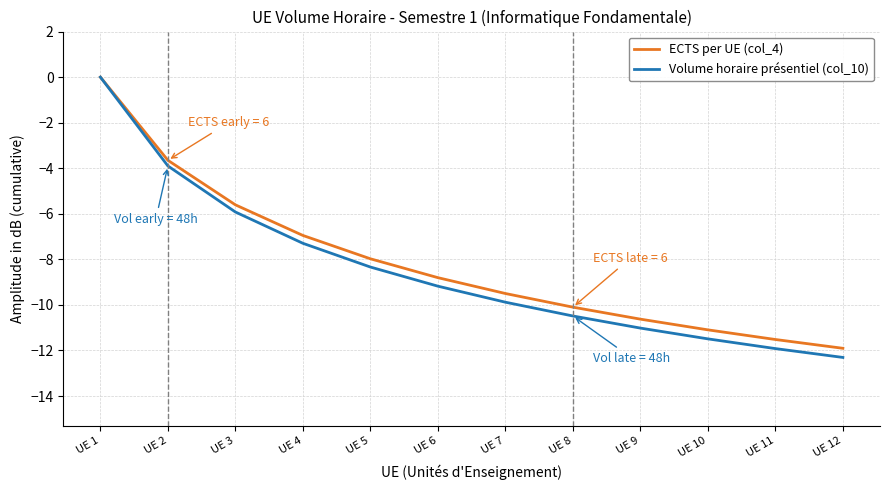

Where does the ECTS per UE (col_4) series first go above -8?

UE 1